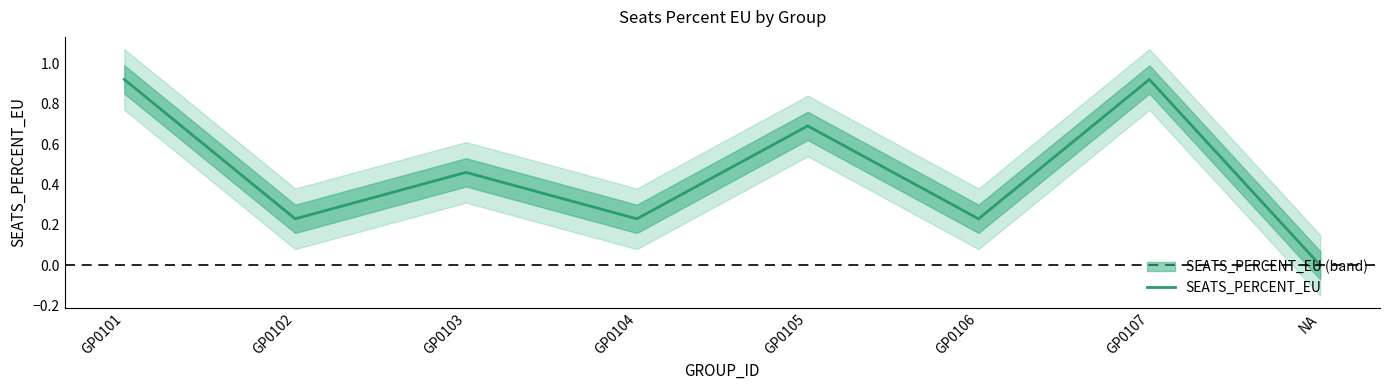

Between GP0102 and GP0105, which is larger?

GP0105